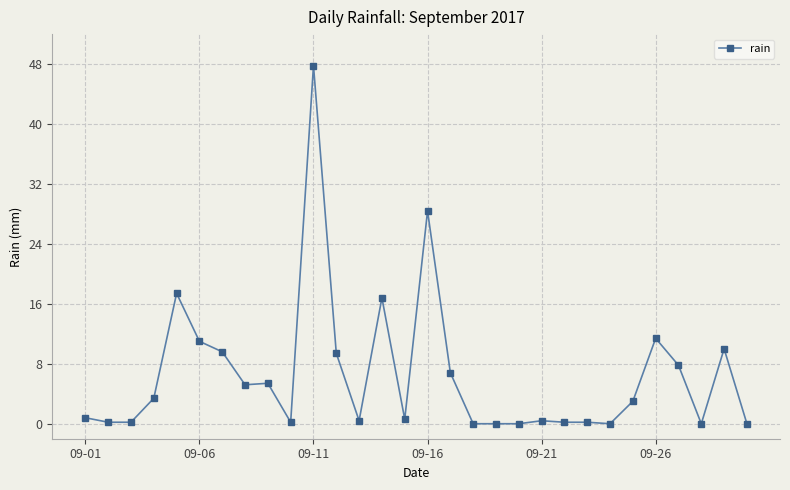

What is the maximum value shown in the chart?

47.8